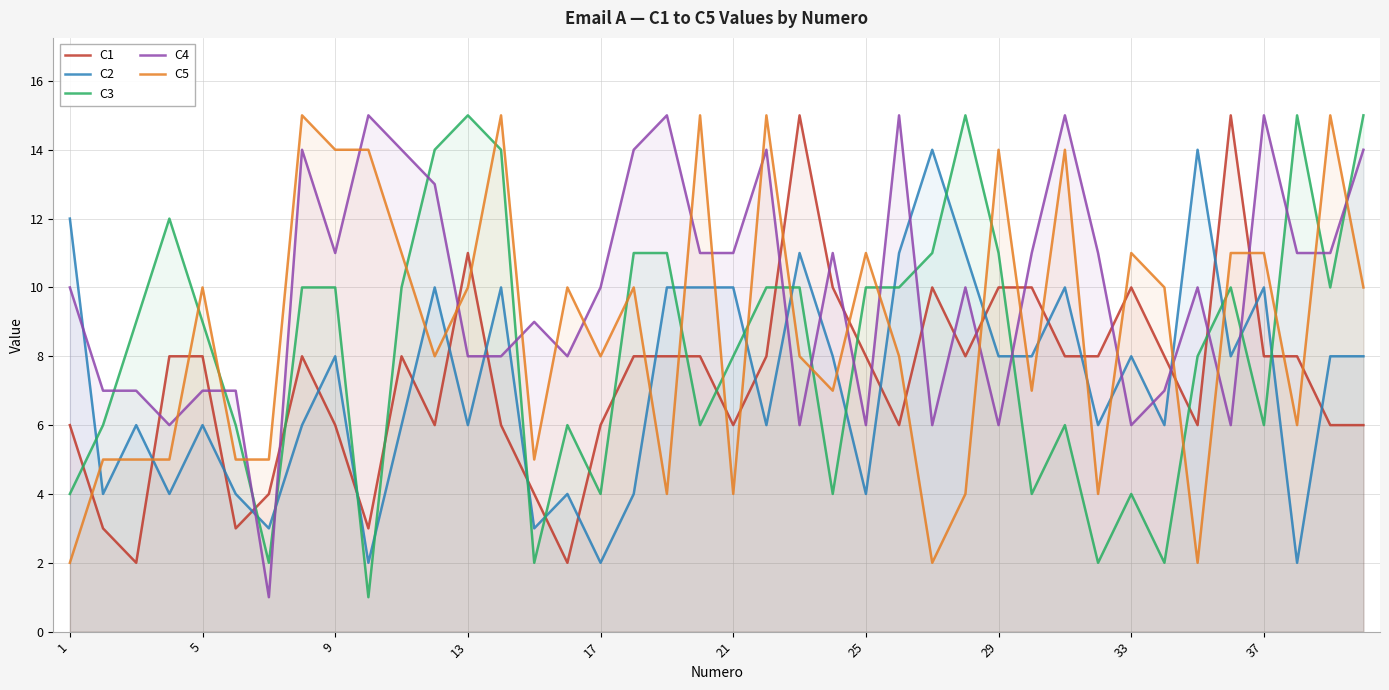

True or false: C1 has a value of 14 at 18.

False